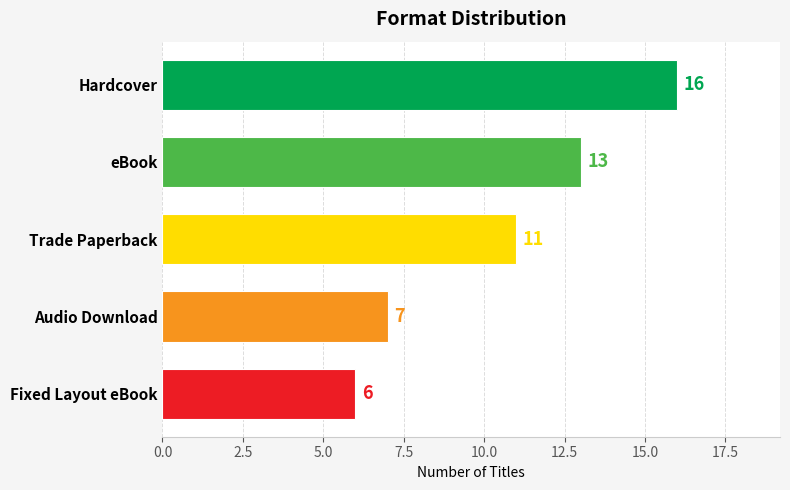

What is the smallest value displayed?

6